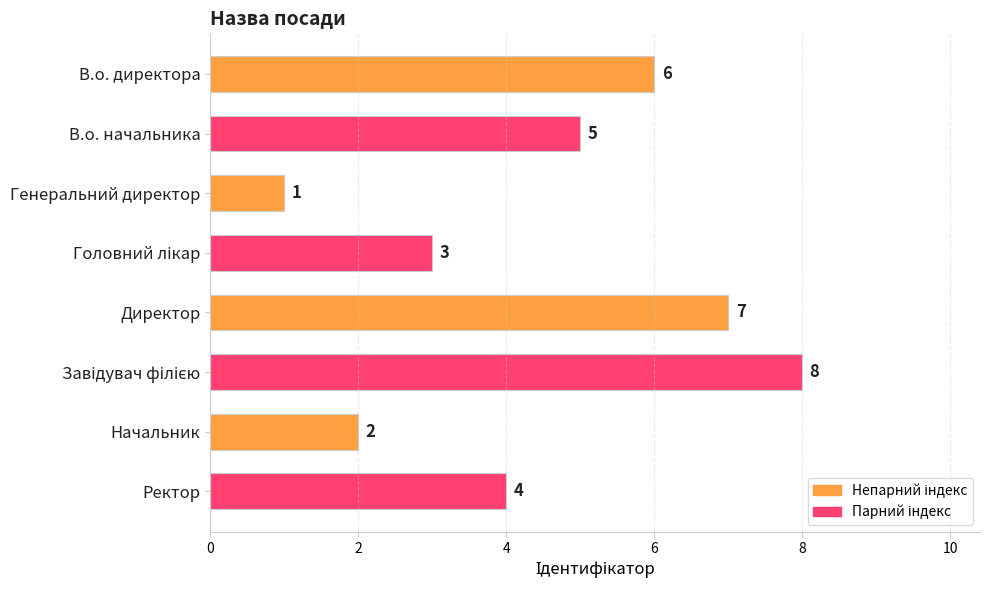

Which has a higher value, В.о. начальника or В.о. директора?

В.о. директора